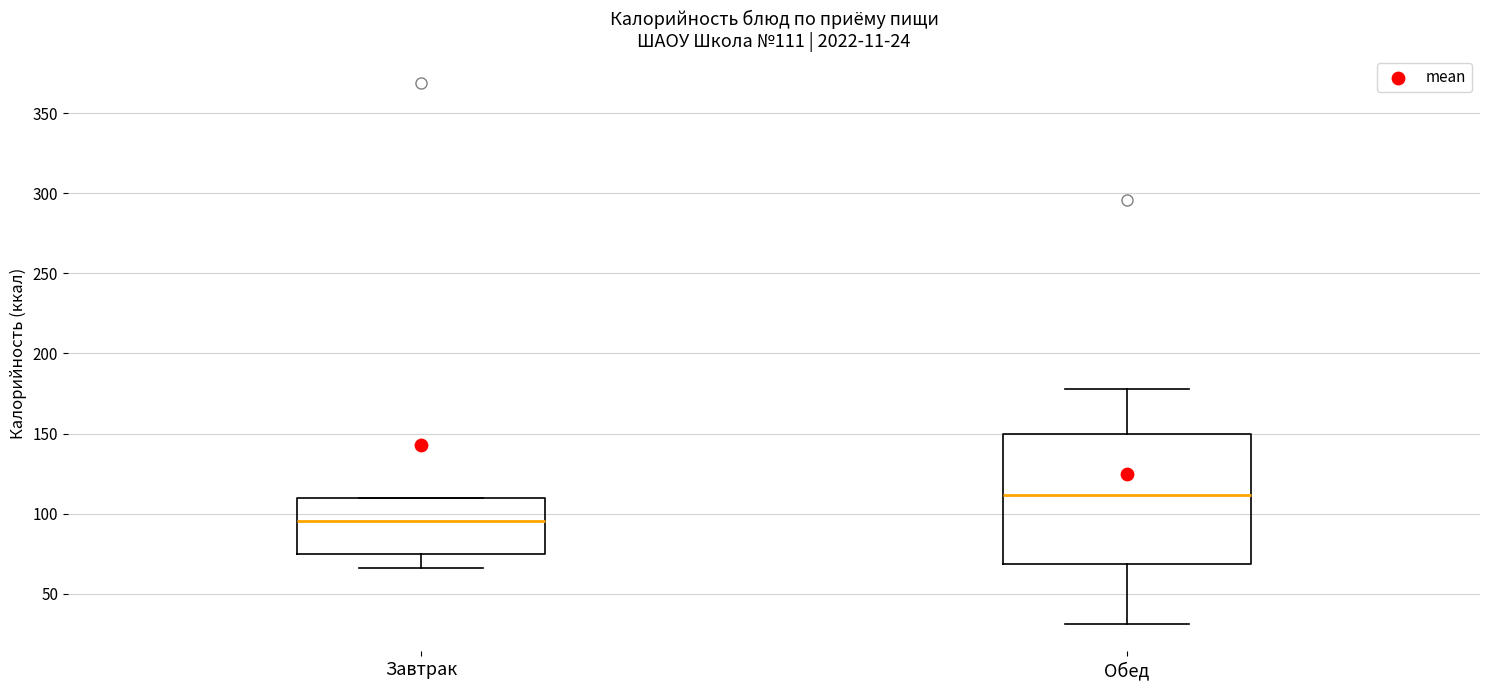

Comparing the boxes themselves (not the whiskers), which one is the tallest?

Обед